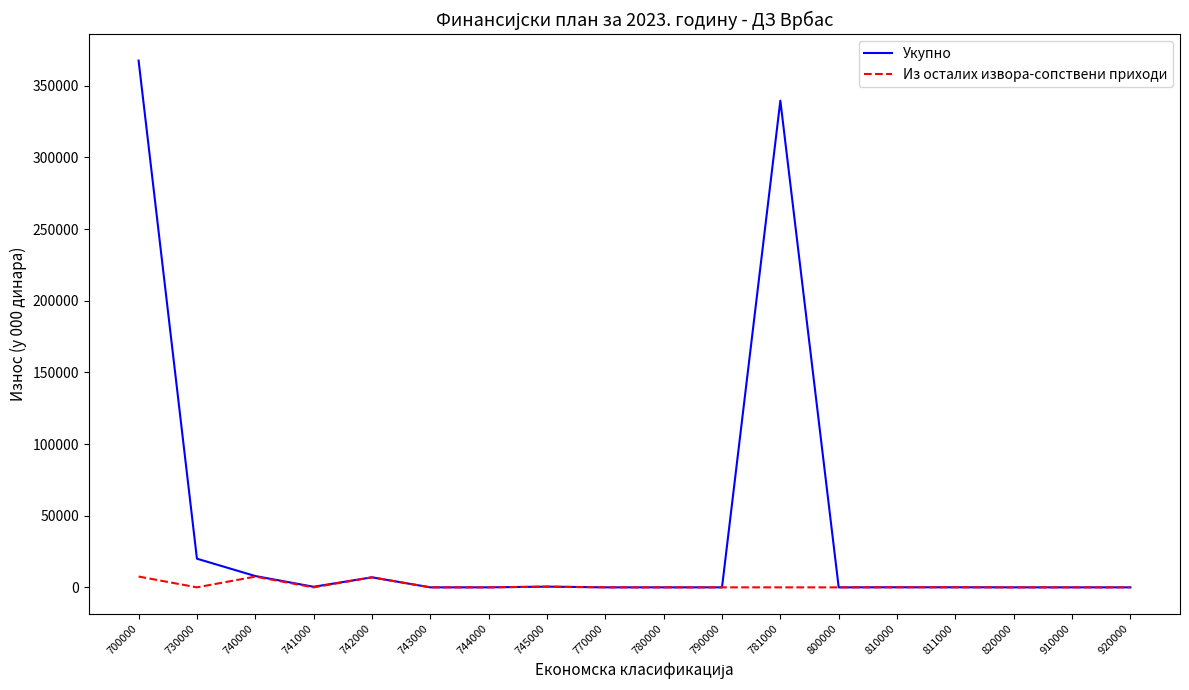

True or false: Из осталих извора-сопствени приходи has a value of 0 at 910000.

True